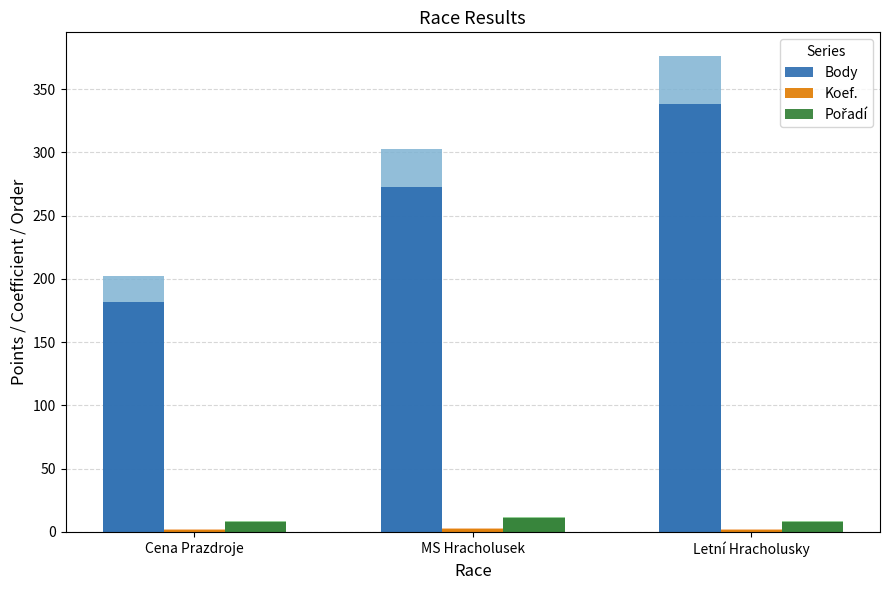

Which category has the highest value across all series?

Letní Hracholusky